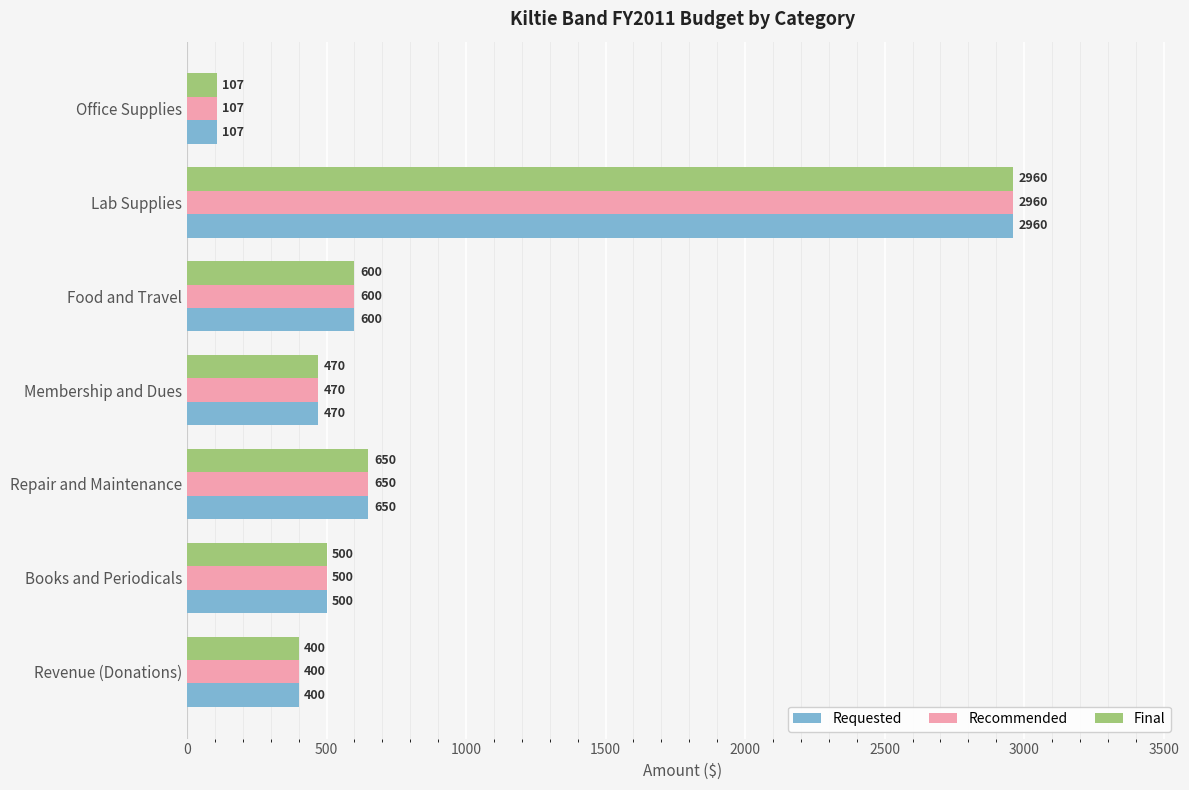

The Requested series shows 963 at Repair and Maintenance. True or false?

False